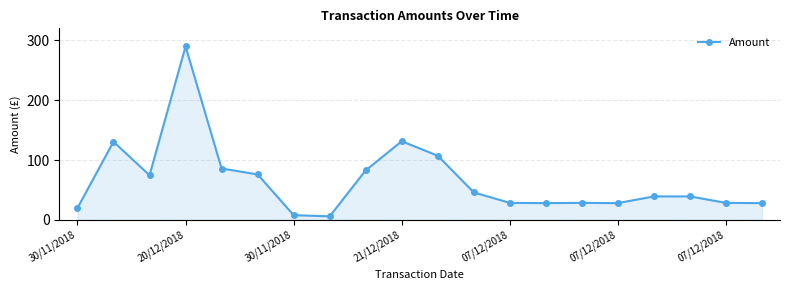

Count the number of categories in the chart.

20